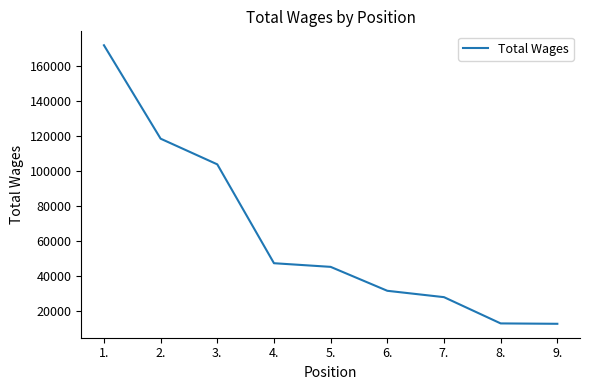

What is the ratio of the value at 3. to the value at 5.?

2.3